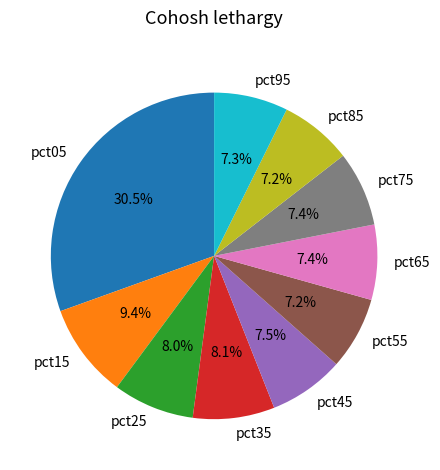

Combined, do pct95 and pct15 account for over 50%?

No